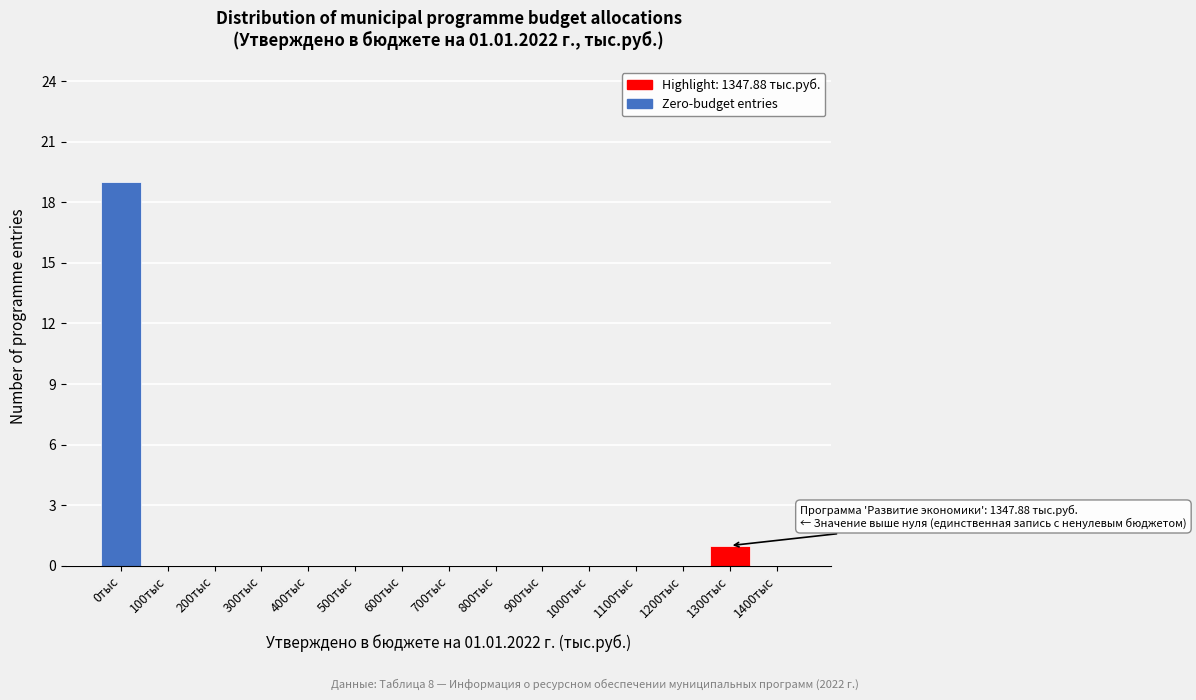

Reading left to right, what are all the values shown in this chart?

0тыс=19	100тыс=0	200тыс=0	300тыс=0	400тыс=0	500тыс=0	600тыс=0	700тыс=0	800тыс=0	900тыс=0	1000тыс=0	1100тыс=0	1200тыс=0	1300тыс=1	1400тыс=0